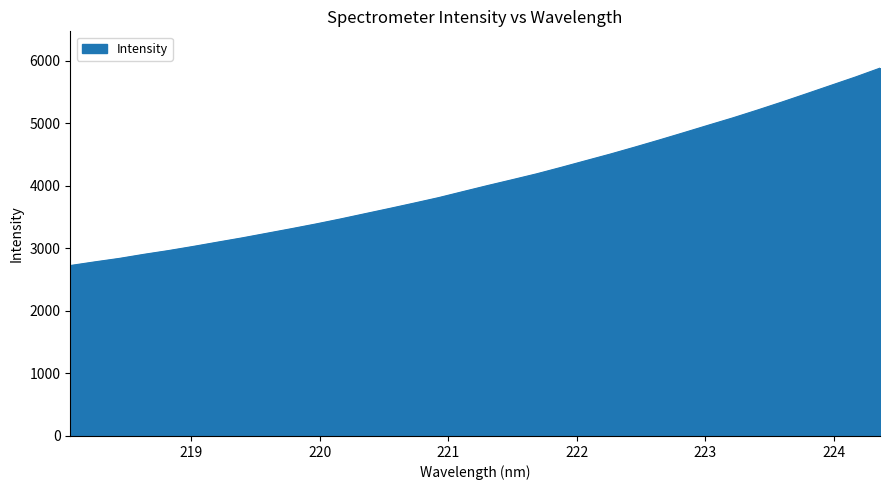

What is the maximum value shown in the chart?

5882.4